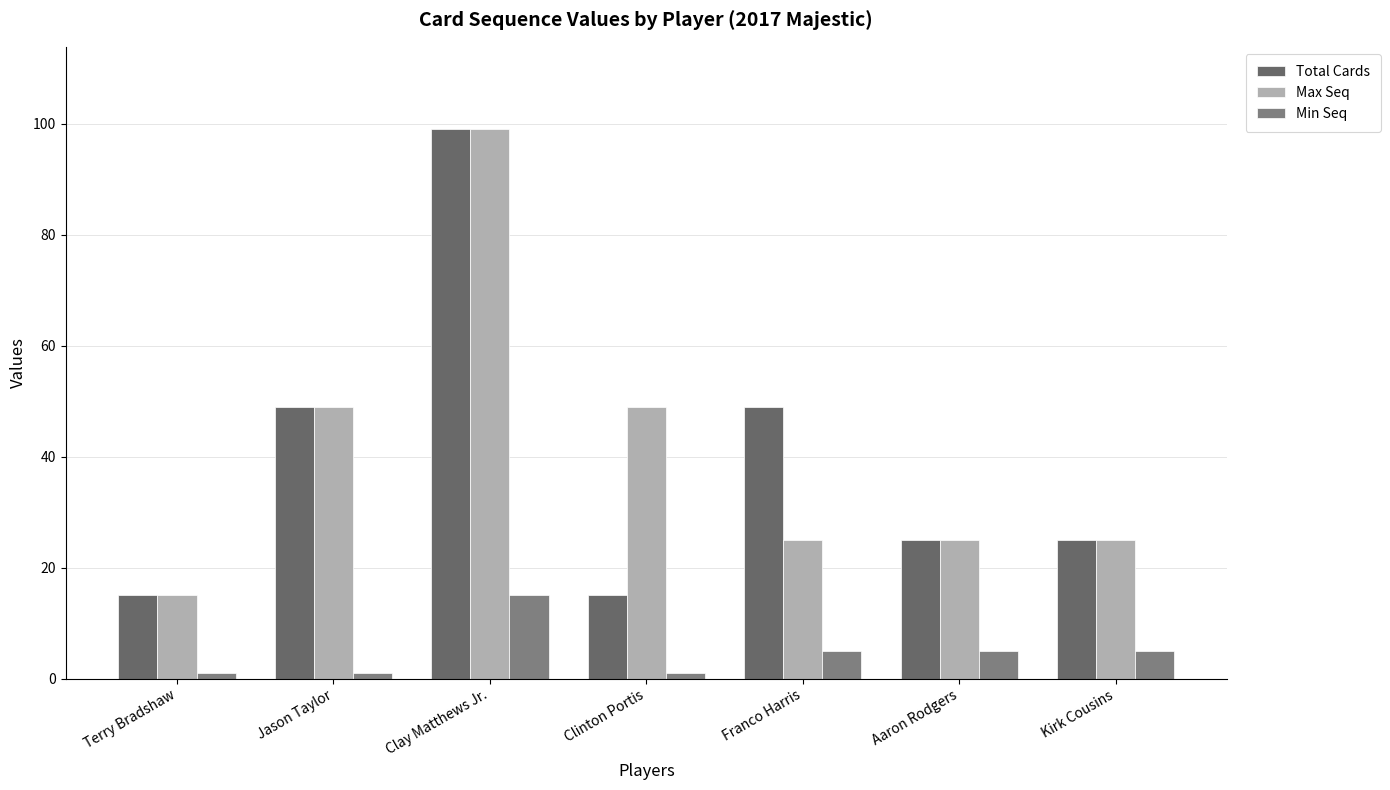

Is it true that Min Seq equals 7 at Clay Matthews Jr.?

False